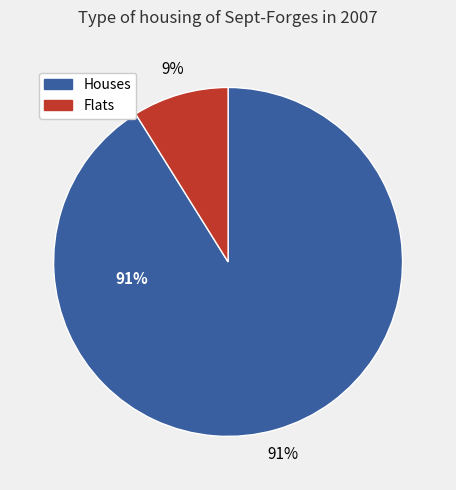

Combined, do 7 and 2 account for over 50%?

No